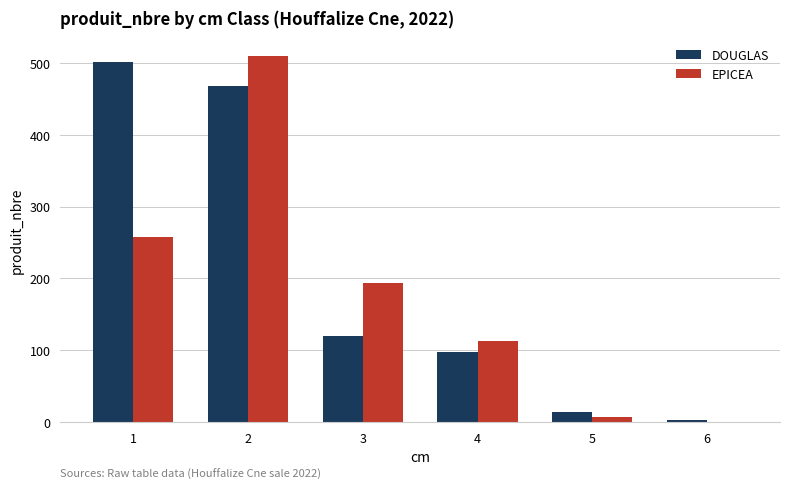

Which series changed the most between 1 and 4?

DOUGLAS